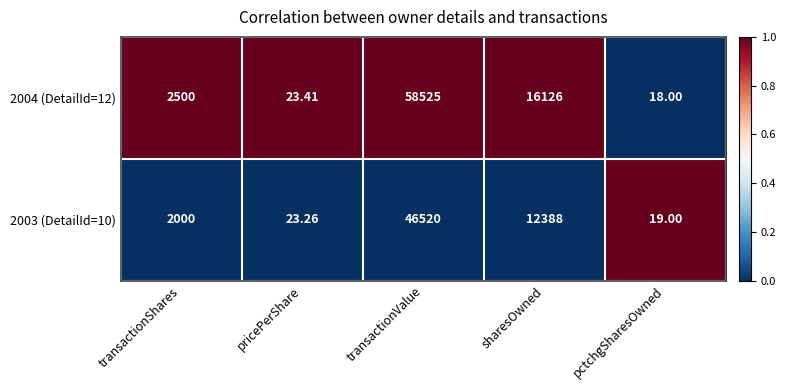

List the series in order of their peak value, lowest first.

2003 (DetailId=10), 2004 (DetailId=12)